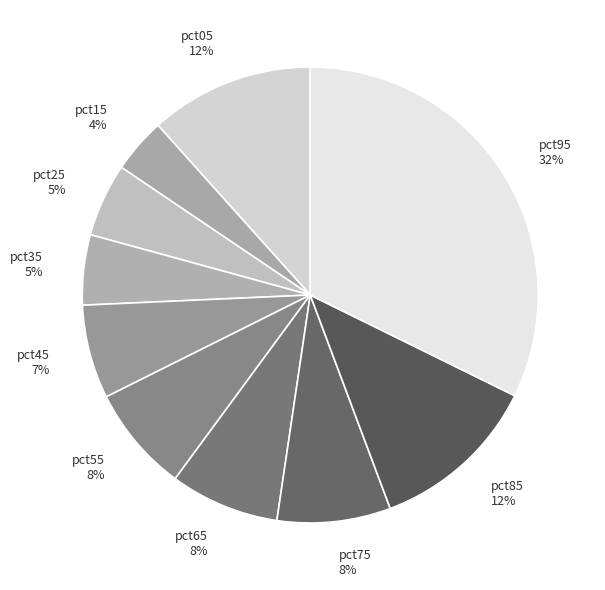

True or false: pct45 accounts for 7% of the total.

True